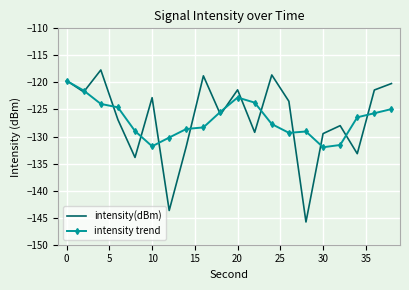

Rank the series by their maximum value, from lowest to highest.

intensity trend, intensity(dBm)